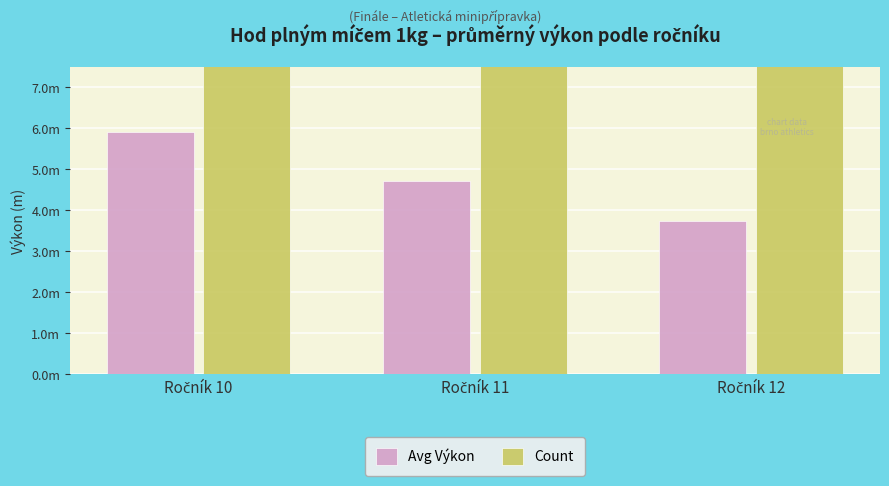

What is the difference between the second highest and minimum values in the Avg Výkon series?

1.0